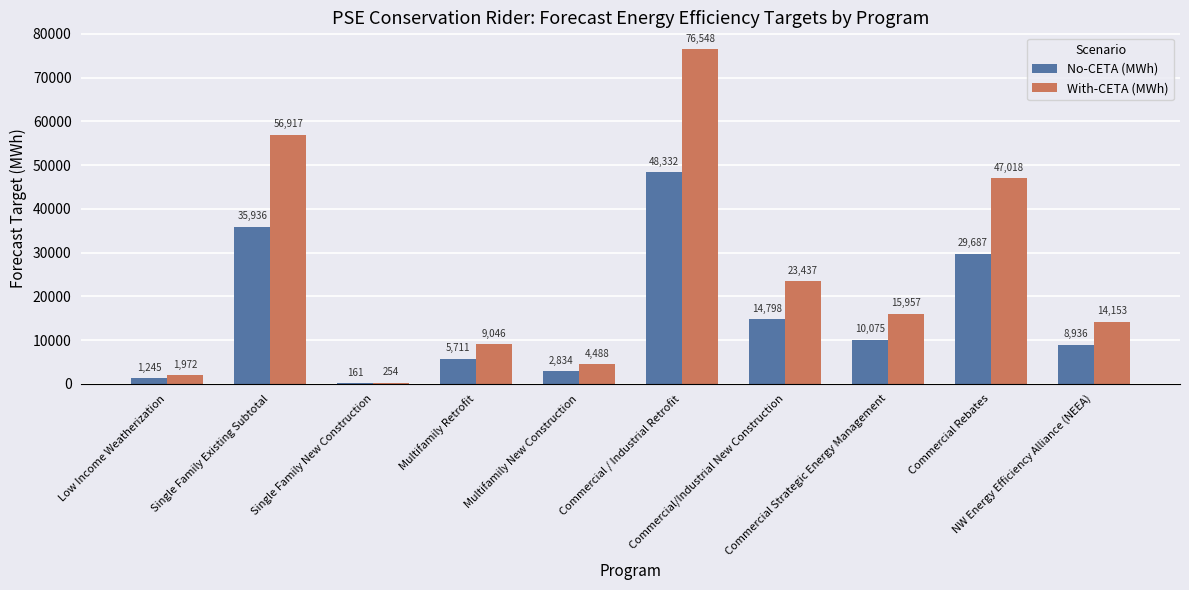

Which series has the largest total across all categories?

With-CETA (MWh)